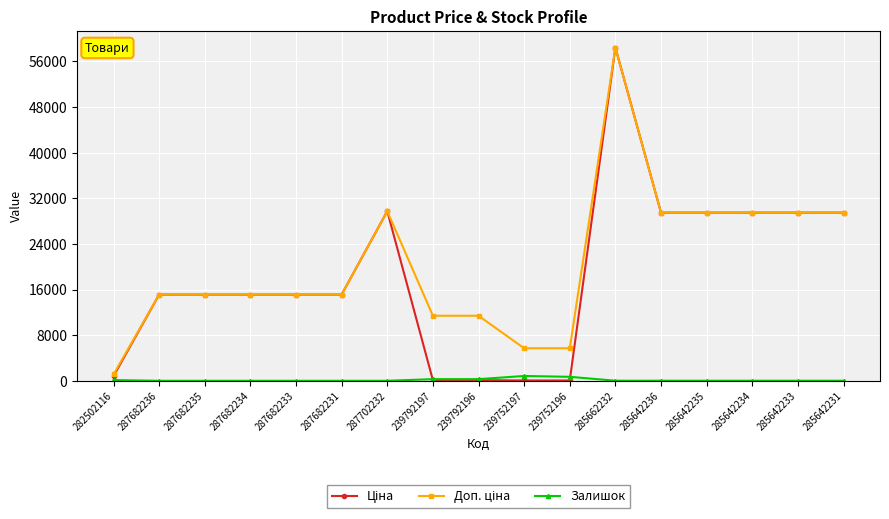

What is the spread (max minus min) of values at 287682234?

15120.0